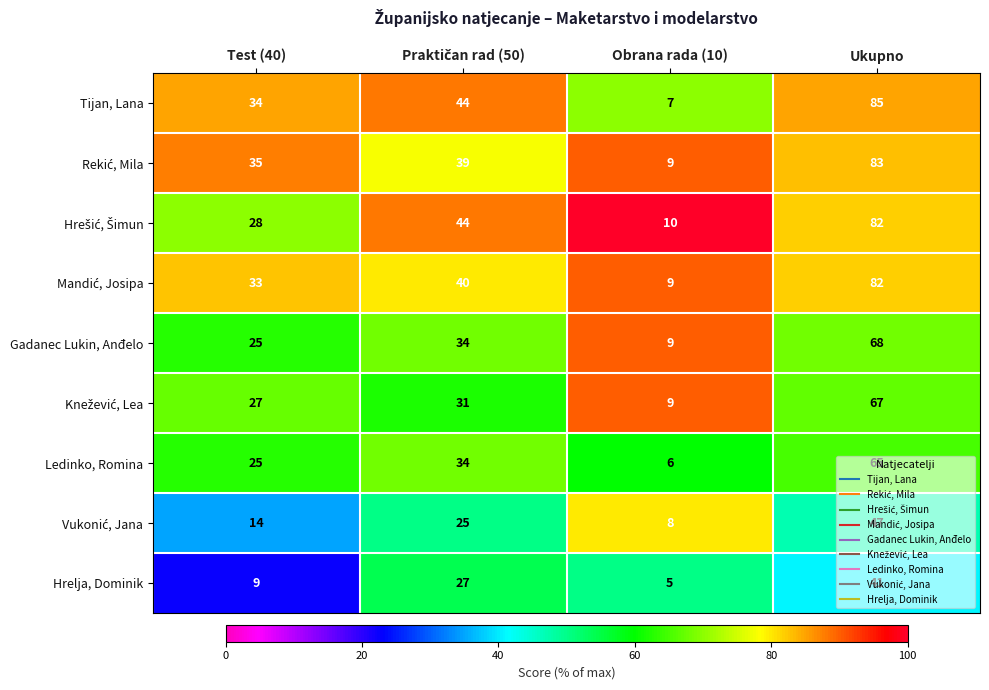

What is the difference between the maximum and minimum values in the Tijan, Lana series?

78